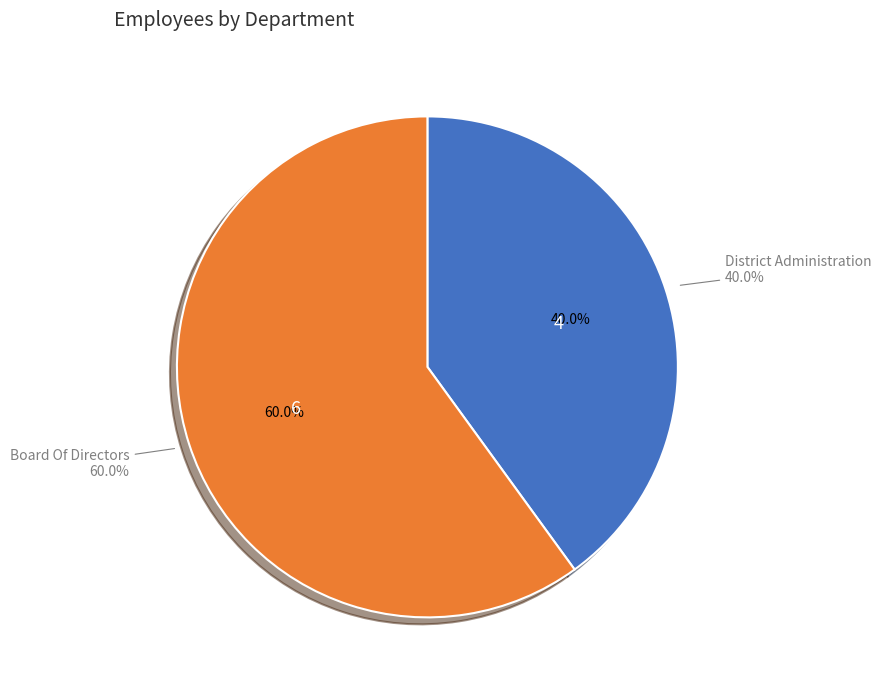

Do District Administration and Board Of Directors together represent more than half of the pie?

Yes